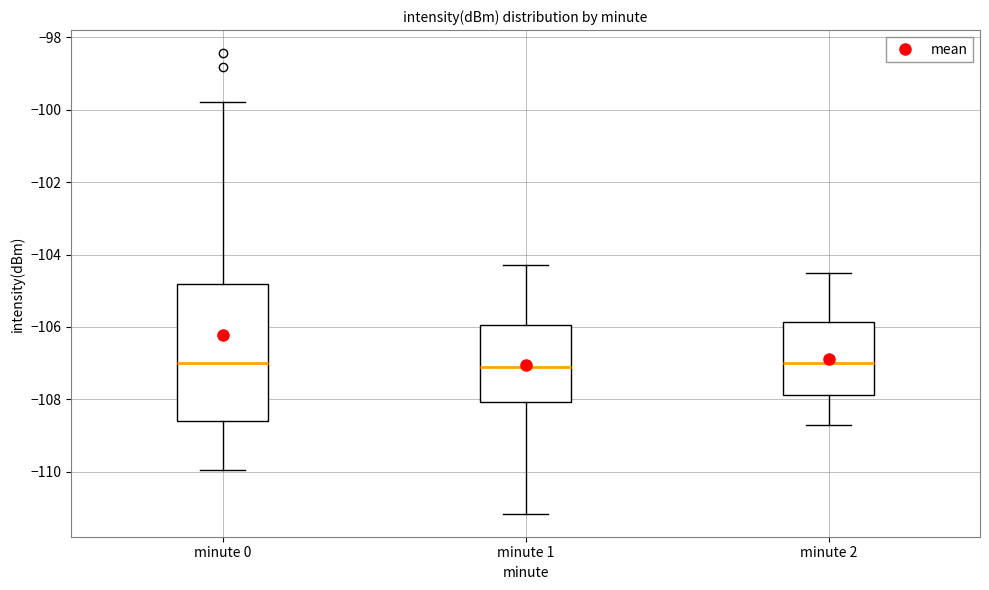

Where is the lower edge of the box for minute 2 on the y-axis? The values are not printed on the chart, so give them approximately, as read against the axis.

-107.8